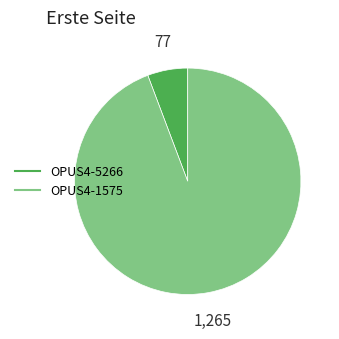

Rank the categories by value from lowest to highest.

OPUS4-5266, OPUS4-1575